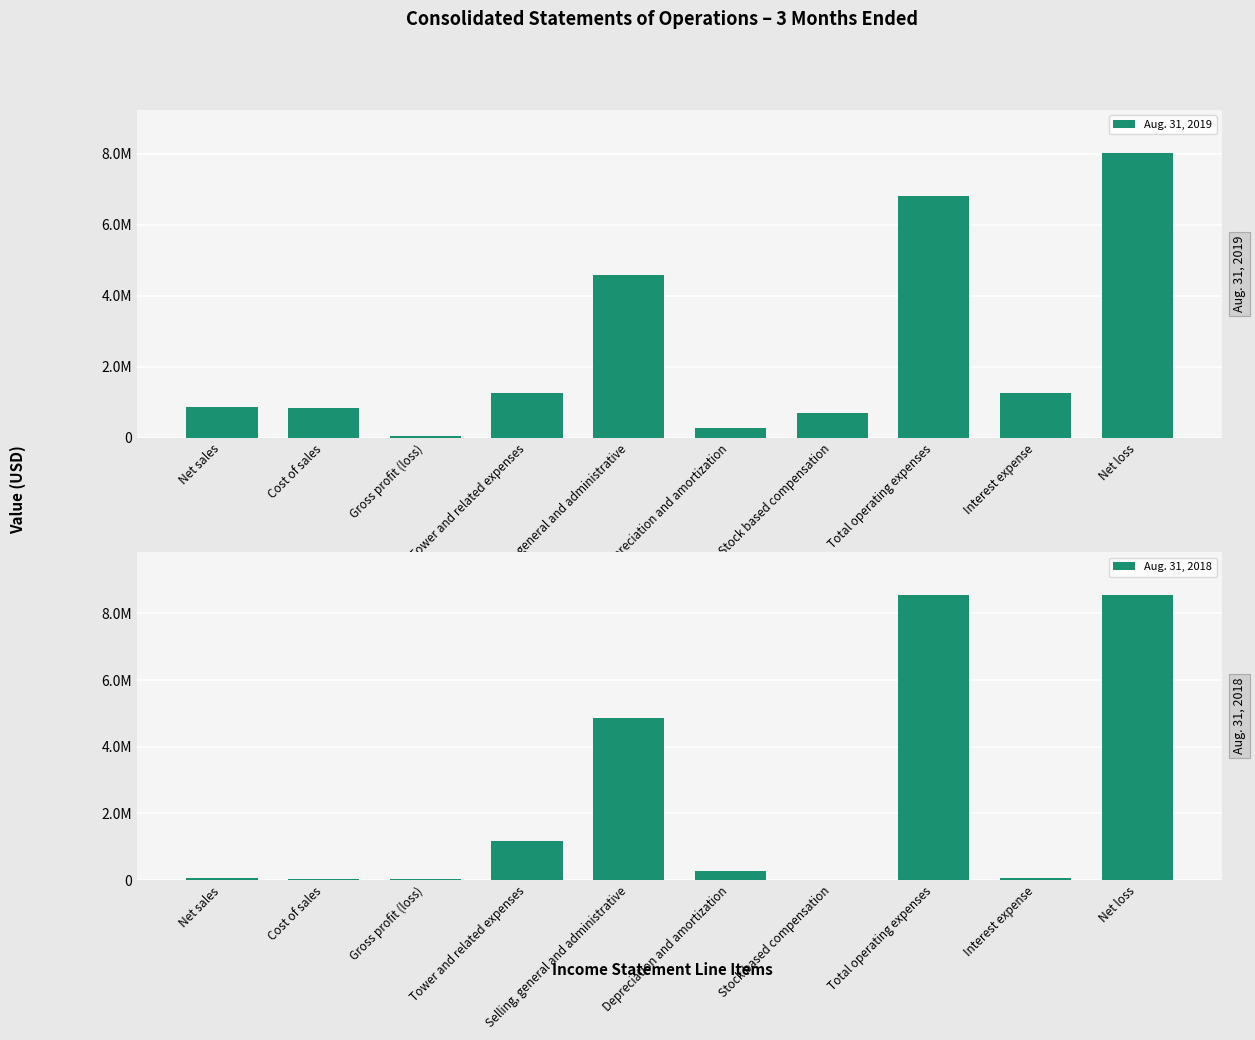

Reading right to left, list all the values displayed in this chart.

Aug. 31, 2019: Net loss=8026065	Interest expense=1263179	Total operating expenses=6817231	Stock based compensation=702413	Depreciation and amortization=272917	Selling, general and administrative=4582066	Tower and related expenses=1257691	Gross profit (loss)=47828	Cost of sales=823946	Net sales=871774
Aug. 31, 2018: Net loss=8543139	Interest expense=43799	Total operating expenses=8554878	Stock based compensation=0	Depreciation and amortization=254678	Selling, general and administrative=4876578	Tower and related expenses=1171147	Gross profit (loss)=16819	Cost of sales=32977	Net sales=49796